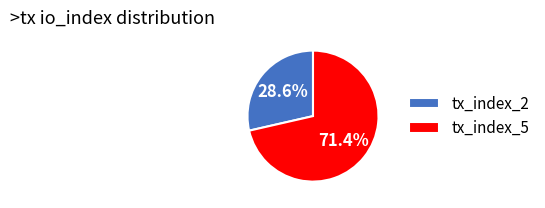

What is the majority slice?

tx_index_5